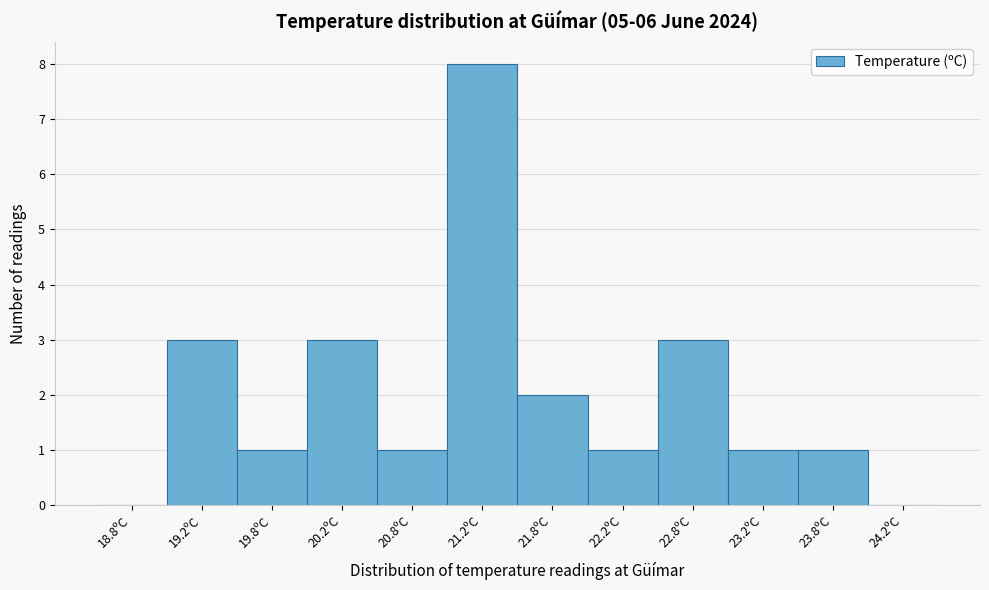

Reading left to right, list every bar in this chart as the range it spans on the x-axis followed by its height. The values are not printed on the chart, so give them approximately, as read against the axis.

18.5 to 19.0: 0
19.0 to 19.5: 3
19.5 to 20.0: 1
20.0 to 20.5: 3
20.5 to 21.0: 1
21.0 to 21.5: 8
21.5 to 22.0: 2
22.0 to 22.5: 1
22.5 to 23.0: 3
23.0 to 23.5: 1
23.5 to 24.0: 1
24.0 to 24.5: 0